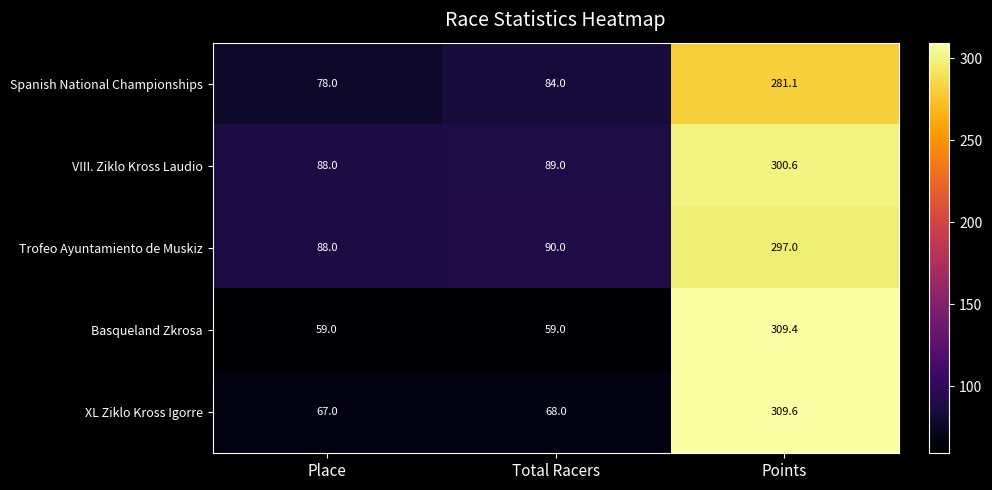

What is the sum of the XL Ziklo Kross Igorre values at Points and Place?

376.6